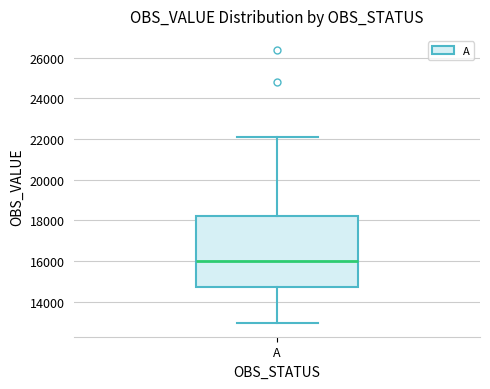

Transcribe this box plot: give where the median line is, the range the box spans, and where the two whiskers end, as read against the y-axis. The values are not printed on the chart, so give them approximately, as read against the axis.

median 16000, box 14800 to 18200, whiskers 13000 to 22000